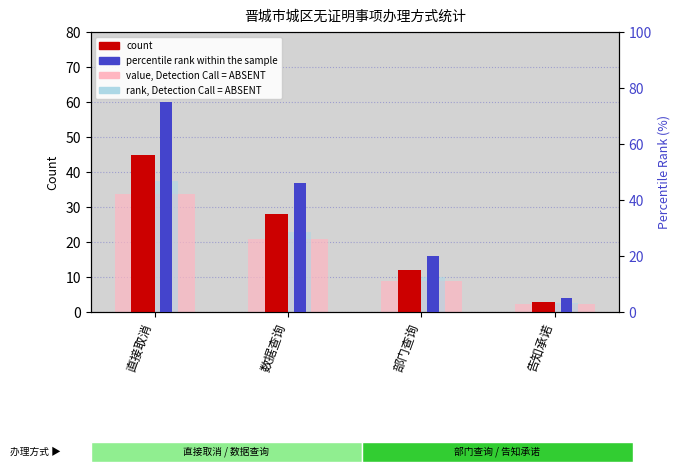

What is the difference between the count values at 告知承诺 and 直接取消?

42.0